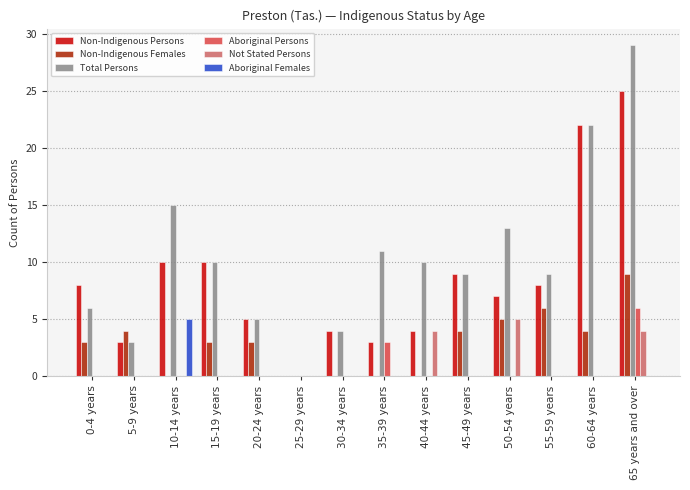

What is the greatest value displayed?

29